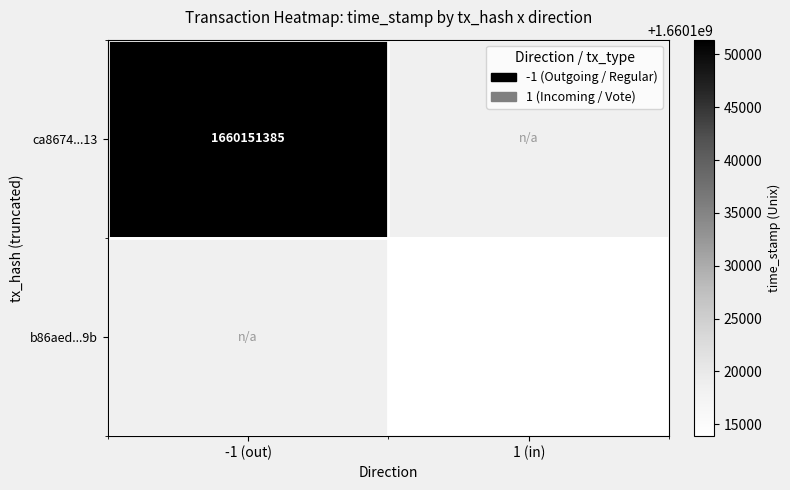

How many data points does each series have?

2